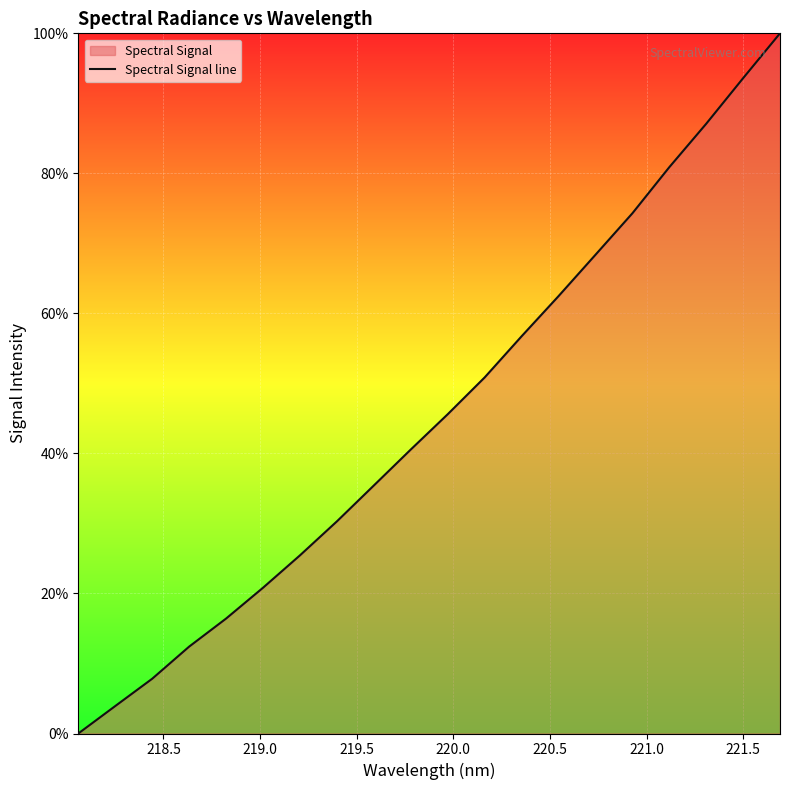

What is the greatest value displayed?

100.0